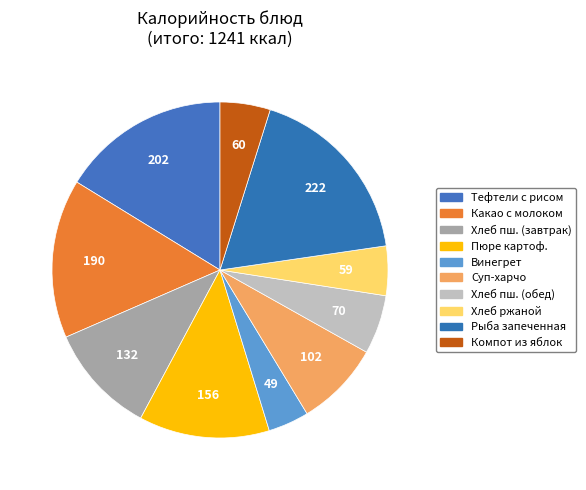

How many slices are in this pie chart?

10